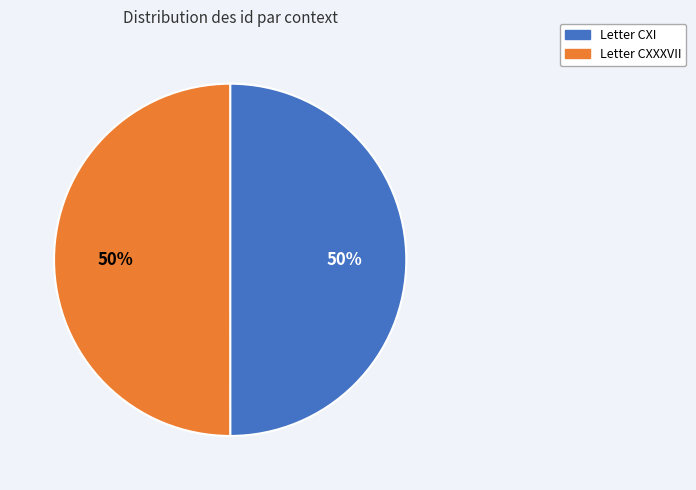

Approximately how many times larger is the value at Letter CXI compared to Letter CXXXVII?

1.0